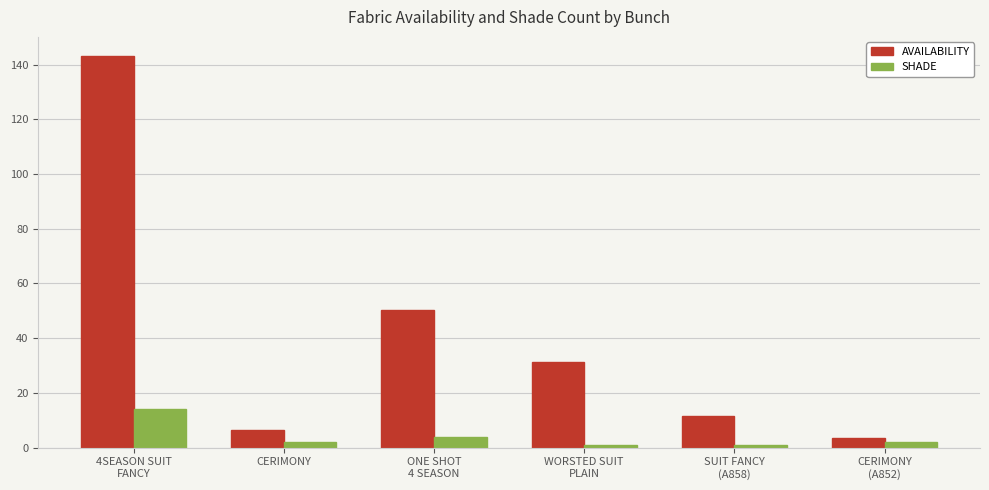

Where does the AVAILABILITY series first go above 31?

4SEASON SUIT
FANCY